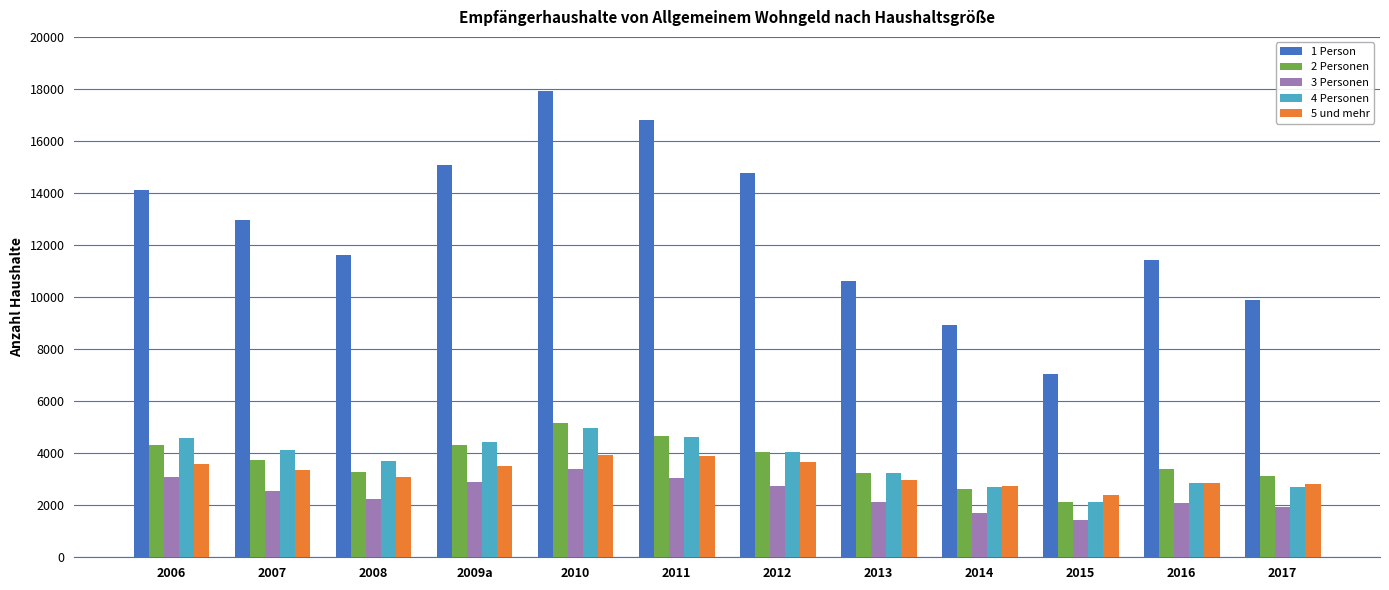

What is the maximum value for 1 Person?

17938